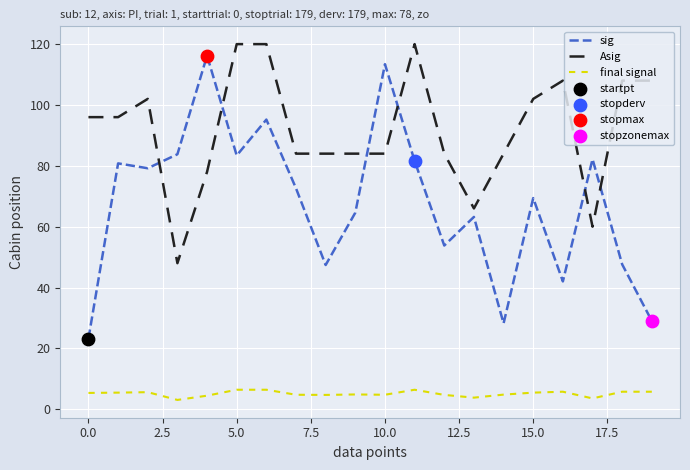

Which series has the largest total across all categories?

Asig